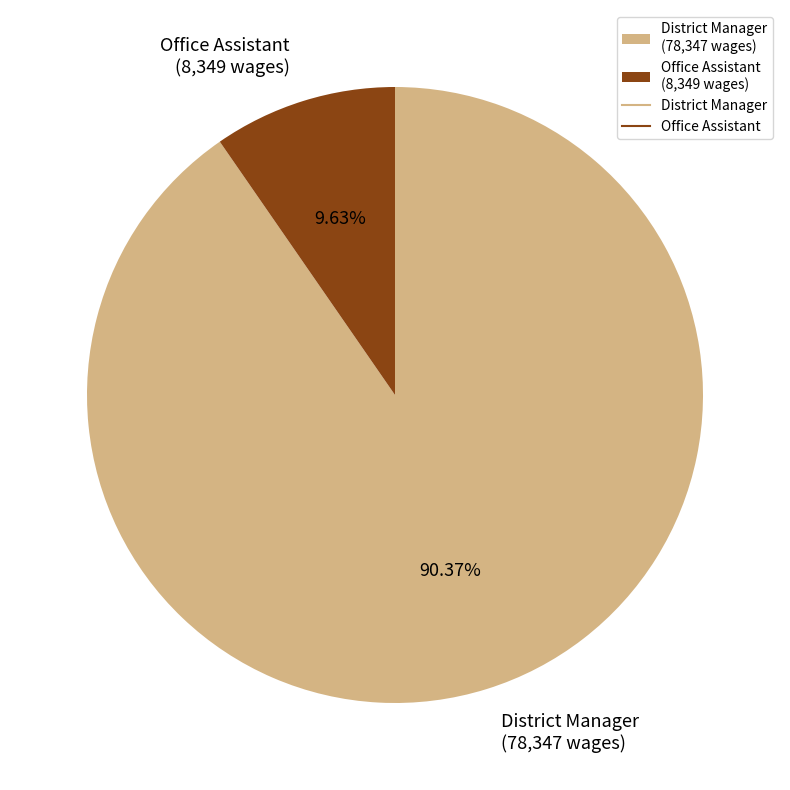

How many slices are in this pie chart?

2